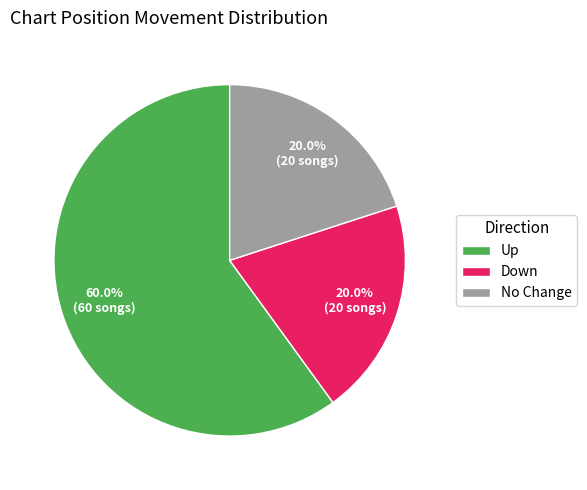

To the nearest percent, what is the average slice percentage?

33%